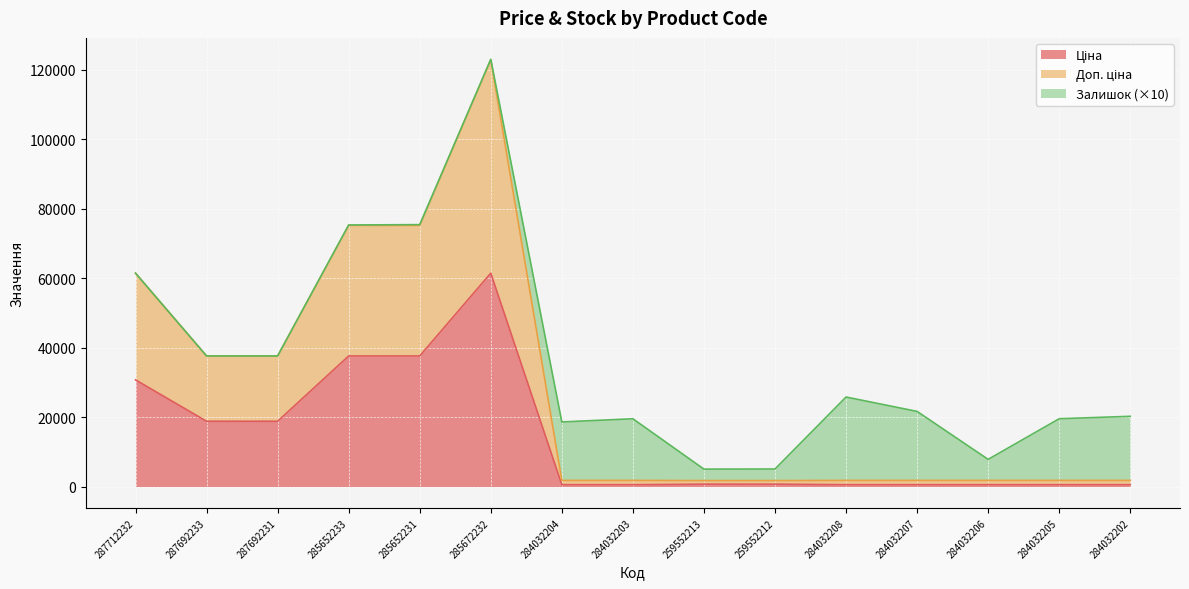

Which series changed the most between 285652231 and 284032205?

Доп. ціна